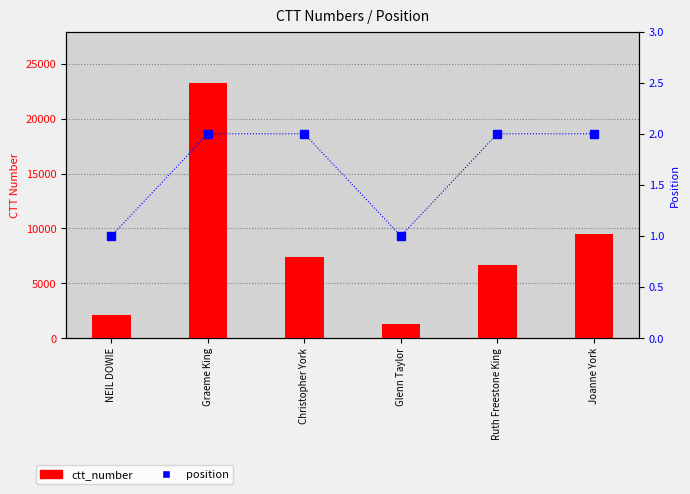

Are the bars horizontal?

No